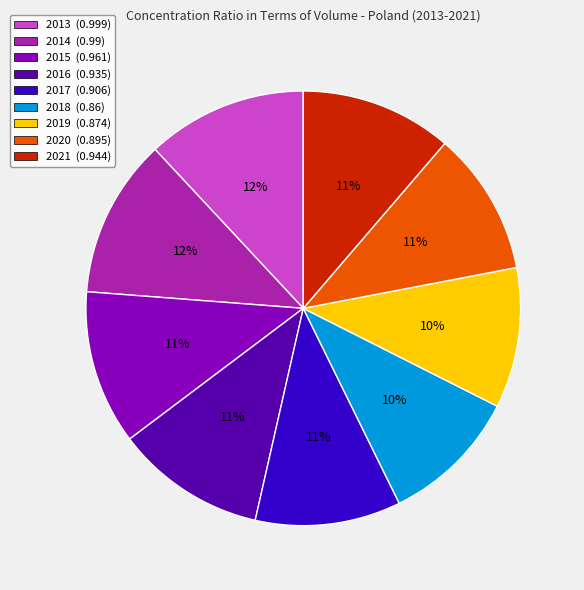

Is it true that 2014 is 25% of the pie?

False